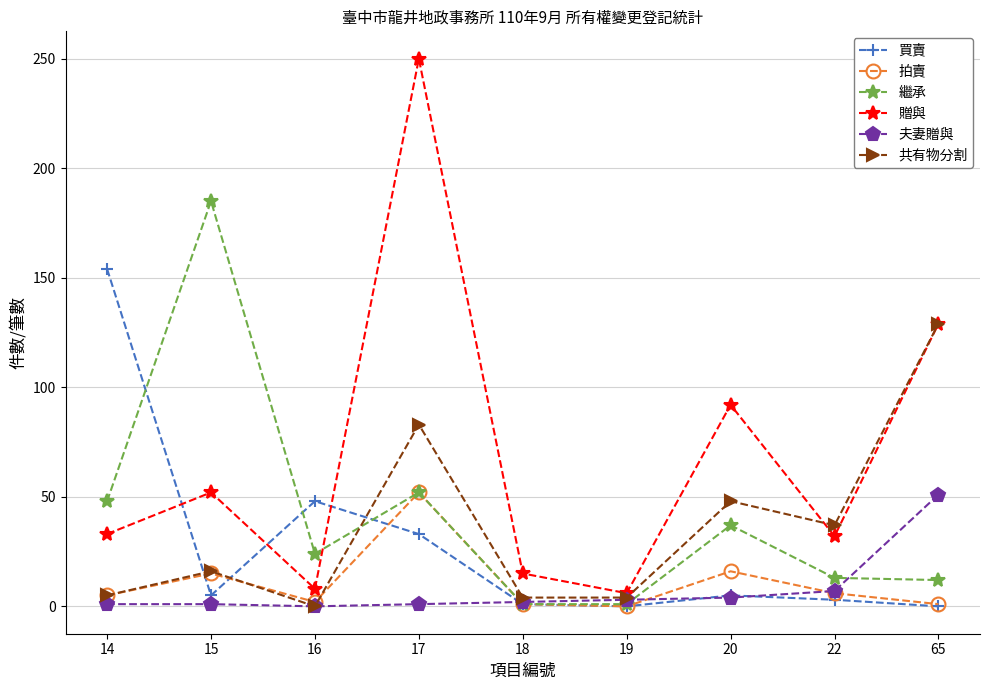

Where do 買賣 and 共有物分割 first cross each other?

14 and 15